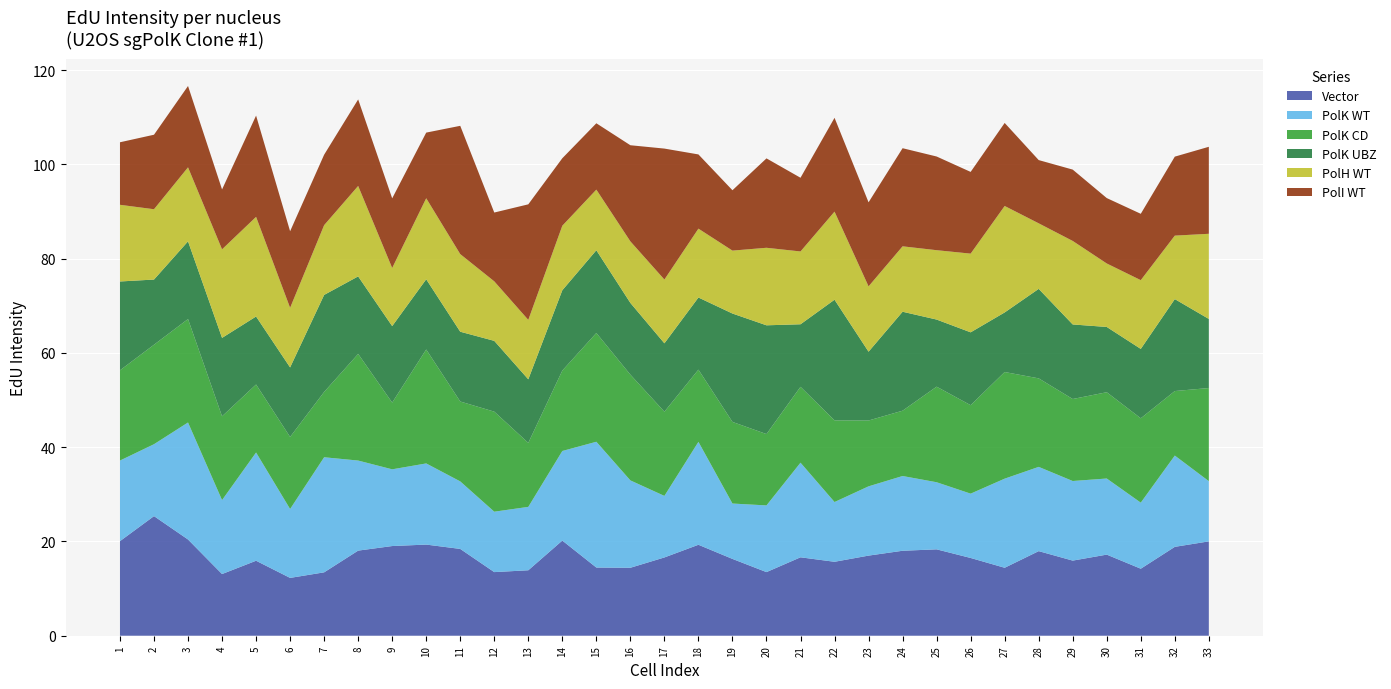

Reading left to right, transcribe all the data shown in this chart.

Vector: 1=20.1	2=25.4	3=20.4	4=13.1	5=15.9	6=12.3	7=13.4	8=18.1	9=19.0	10=19.3	11=18.4	12=13.5	13=13.9	14=20.2	15=14.5	16=14.4	17=16.6	18=19.3	19=16.3	20=13.5	21=16.6	22=15.7	23=17.0	24=18.0	25=18.3	26=16.5	27=14.4	28=17.9	29=15.9	30=17.2	31=14.2	32=18.9	33=20.0
PolK WT: 1=17.1	2=15.3	3=24.8	4=15.7	5=23.0	6=14.6	7=24.4	8=19.1	9=16.3	10=17.2	11=14.3	12=12.8	13=13.4	14=19.0	15=26.7	16=18.5	17=13.1	18=21.8	19=11.8	20=14.2	21=20.1	22=12.7	23=14.7	24=15.9	25=14.2	26=13.7	27=18.9	28=17.9	29=16.9	30=16.1	31=14.0	32=19.4	33=12.8
PolK CD: 1=19.1	2=21.1	3=21.9	4=17.8	5=14.4	6=15.3	7=13.9	8=22.6	9=14.2	10=24.2	11=16.9	12=21.2	13=13.6	14=17.1	15=23.1	16=22.4	17=17.9	18=15.3	19=17.3	20=15.1	21=16.1	22=17.3	23=14.0	24=13.9	25=20.3	26=18.8	27=22.6	28=18.8	29=17.4	30=18.3	31=17.9	32=13.7	33=19.8
PolK UBZ: 1=18.9	2=13.8	3=16.5	4=16.6	5=14.4	6=14.8	7=20.6	8=16.4	9=16.2	10=14.9	11=14.8	12=15.0	13=13.5	14=17.0	15=17.6	16=15.2	17=14.5	18=15.3	19=23.0	20=23.1	21=13.3	22=25.6	23=14.6	24=21.0	25=14.2	26=15.5	27=12.6	28=19.0	29=15.8	30=13.8	31=14.7	32=19.5	33=14.7
PolH WT: 1=16.3	2=14.9	3=15.7	4=18.8	5=21.1	6=12.7	7=14.8	8=19.2	9=12.3	10=17.2	11=16.5	12=12.6	13=12.6	14=13.7	15=12.9	16=13.1	17=13.5	18=14.6	19=13.3	20=16.4	21=15.4	22=18.7	23=13.9	24=13.9	25=14.7	26=16.7	27=22.6	28=13.9	29=17.7	30=13.5	31=14.6	32=13.5	33=18.1
PolI WT: 1=13.3	2=15.8	3=17.3	4=12.7	5=21.5	6=16.2	7=14.9	8=18.4	9=14.8	10=13.9	11=27.2	12=14.6	13=24.5	14=14.3	15=14.1	16=20.4	17=27.8	18=15.8	19=12.8	20=19.0	21=15.6	22=19.9	23=17.8	24=20.8	25=19.9	26=17.3	27=17.6	28=13.4	29=15.1	30=13.9	31=14.1	32=16.8	33=18.5